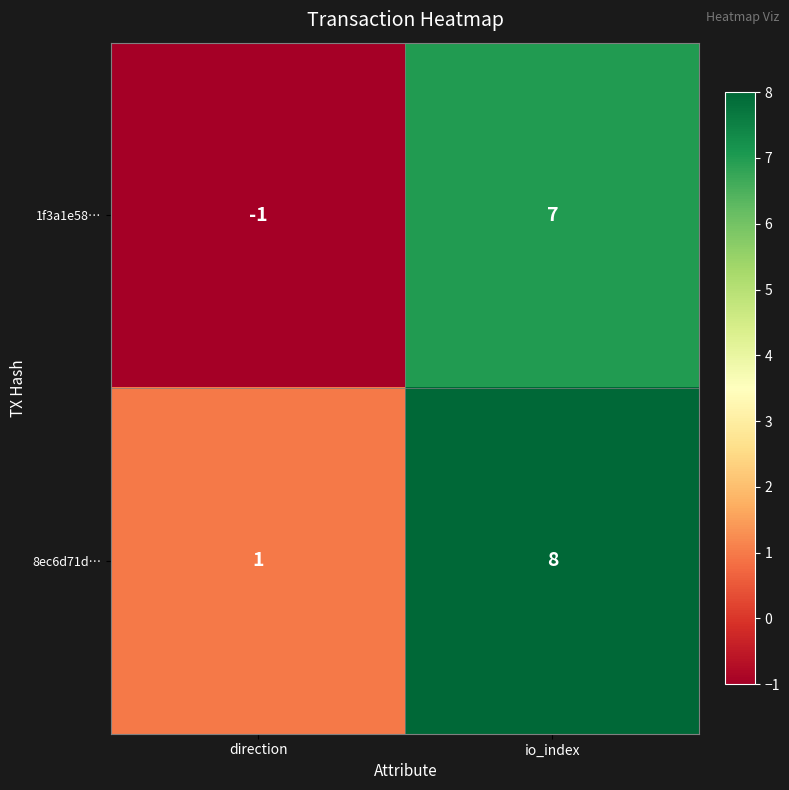

List the series in order of their peak value, highest first.

8ec6d71d…, 1f3a1e58…